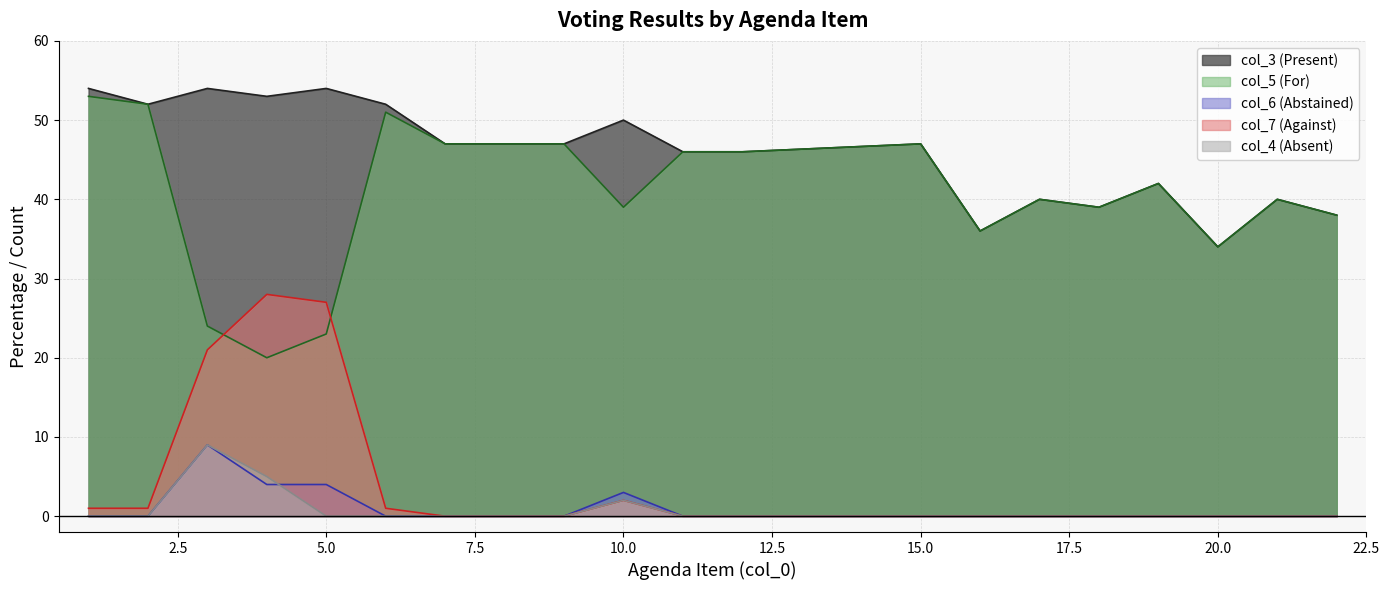

List the labels in order of col_5 (For) value, smallest first.

4, 5, 3, 20, 16, 22, 10, 18, 17, 21, 19, 11, 12, 7, 8, 9, 15, 6, 2, 1